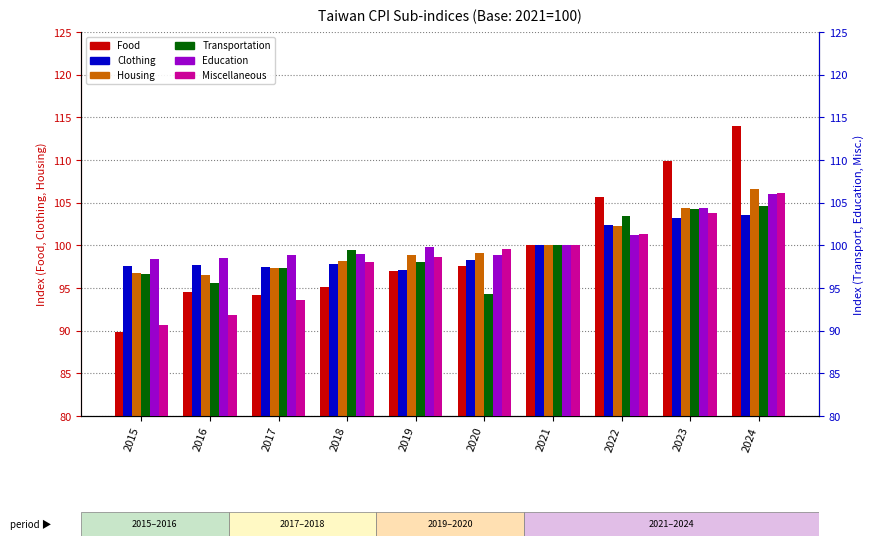

The value of Clothing at 2022 is 35.8. True or false?

False